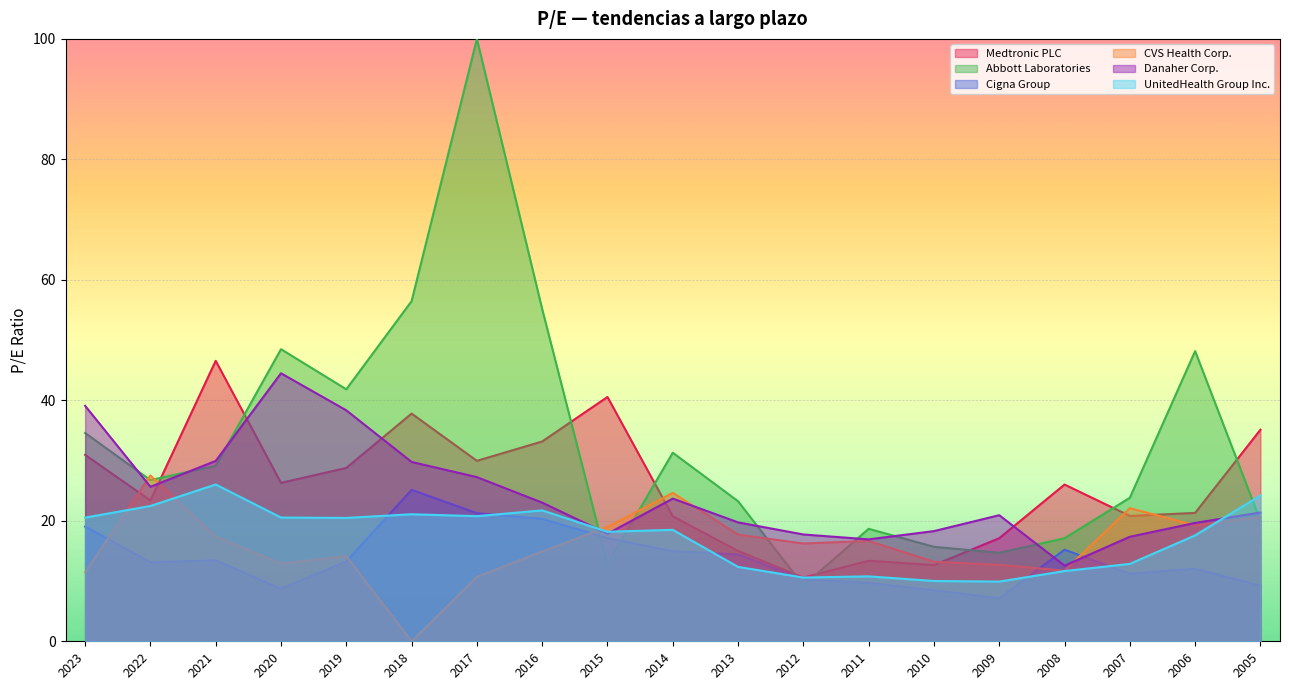

Read the Cigna Group value at 2010.

8.5